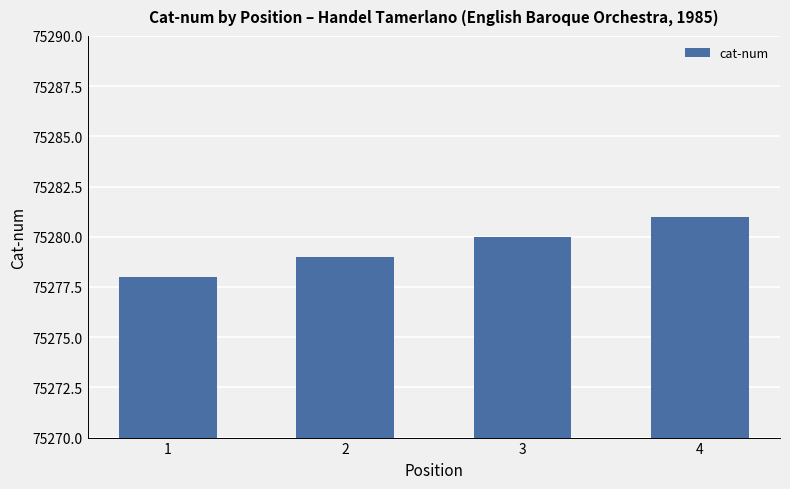

Which has a higher value, 3 or 1?

3